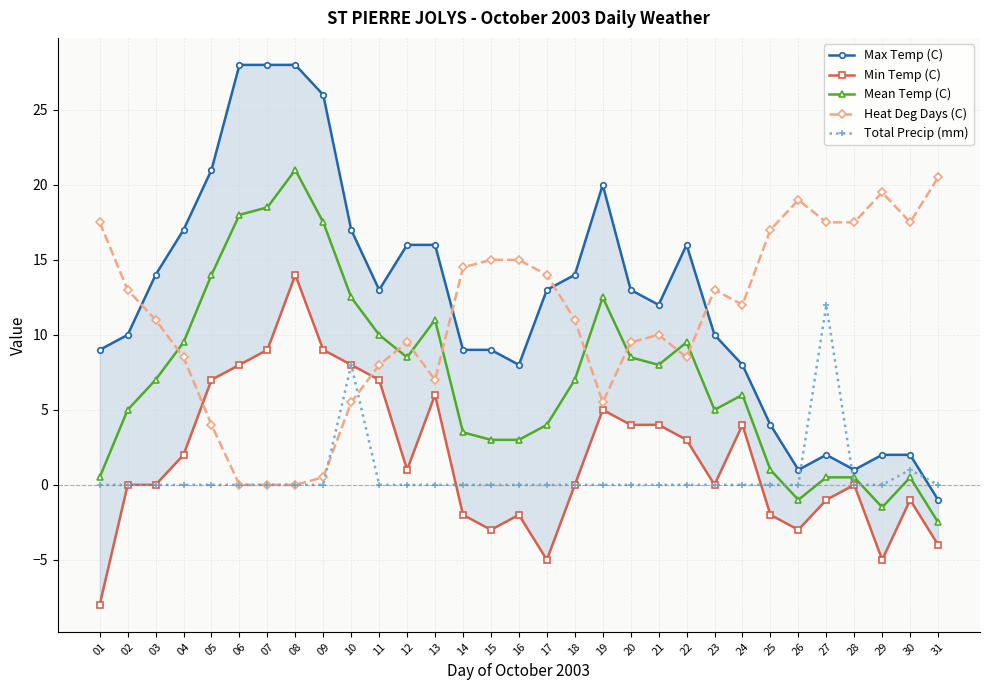

What is the difference between the Max Temp (C) values at 25 and 21?

8.0